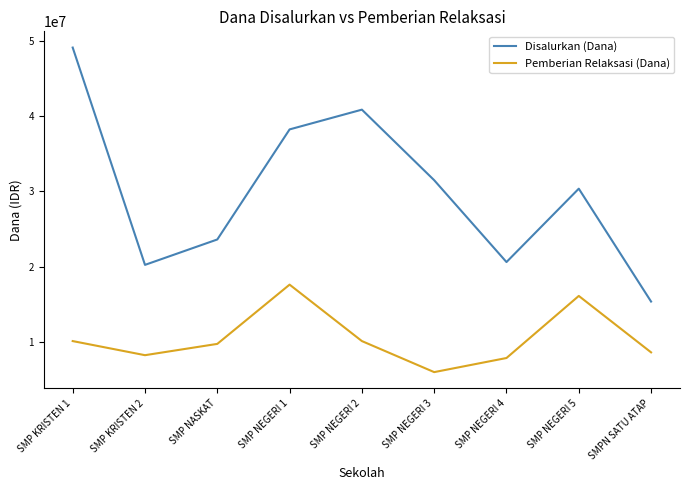

What is the total value across all series at SMP KRISTEN 1?

59250000